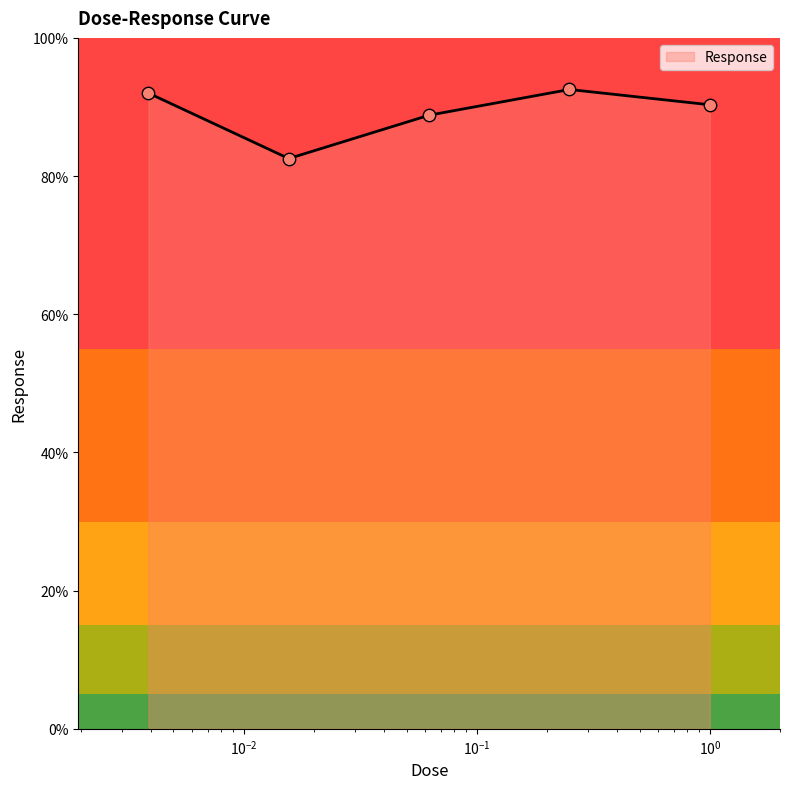

How many interior local peaks (higher than both neighbors) does the data have?

1